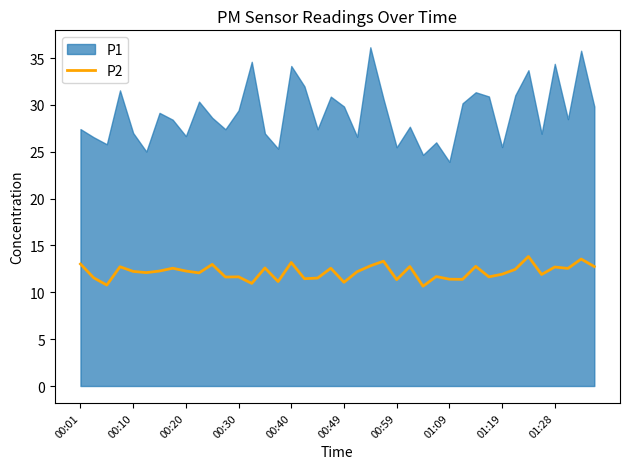

What is the sum of all values?

485.9